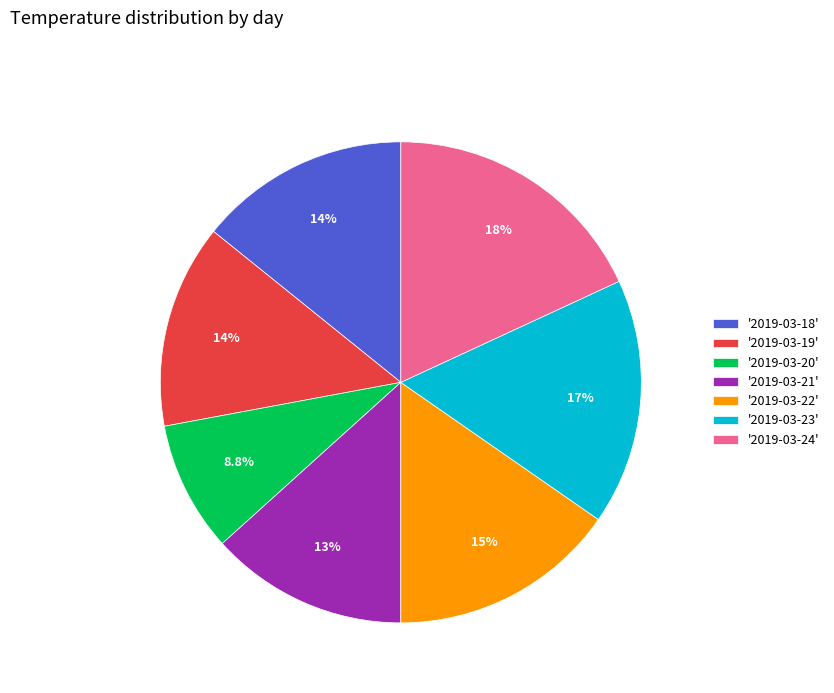

What percentage is NOT represented by '2019-03-18'?

85.8%